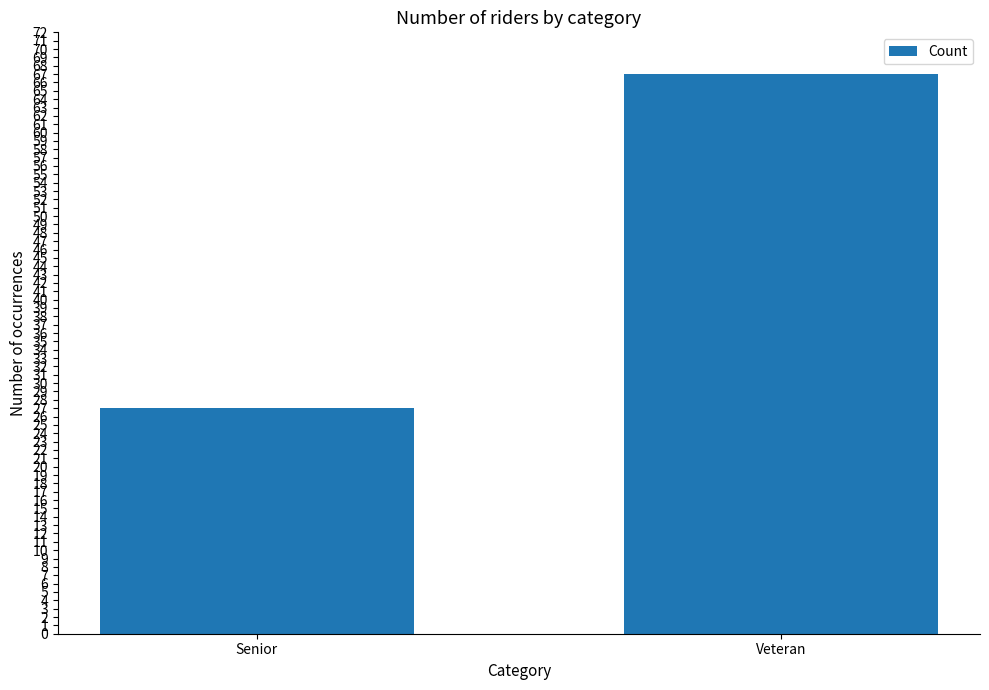

What is the value of the 2nd bar from the left?

67